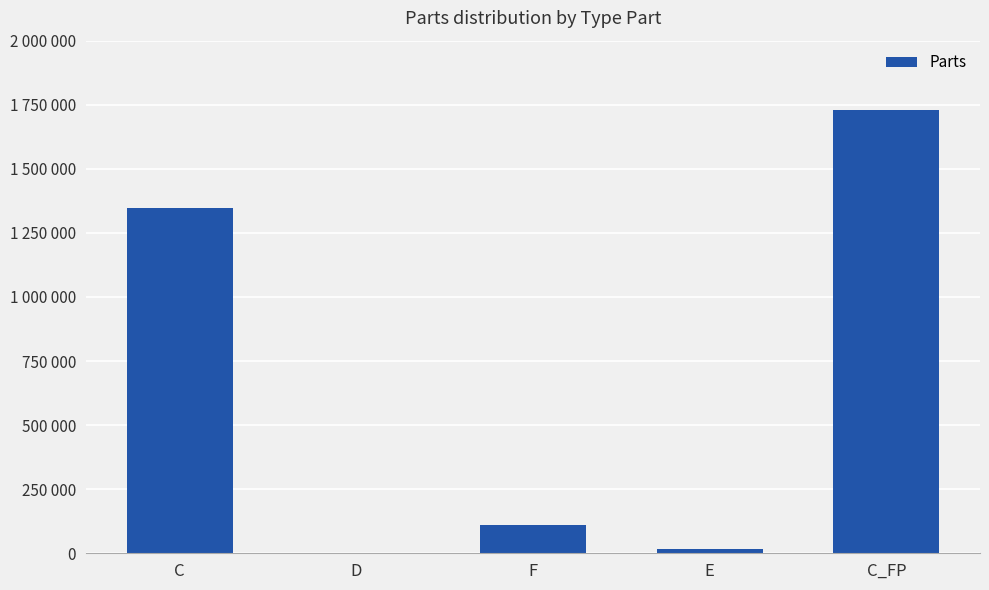

List the labels in order of value, smallest first.

D, E, F, C, C_FP